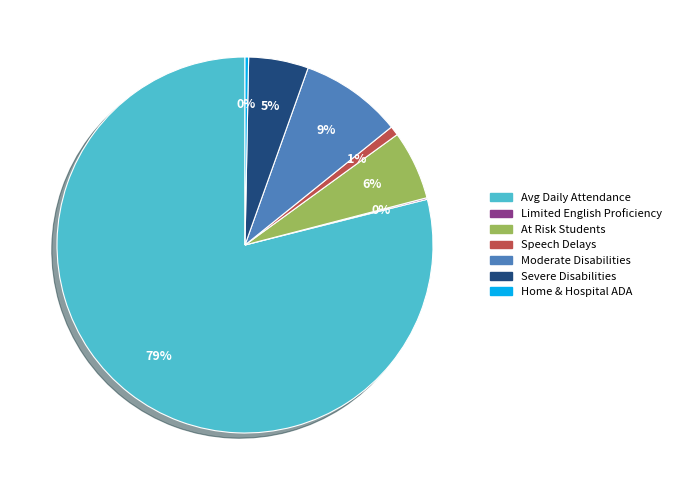

True or false: Avg Daily Attendance accounts for 79% of the total.

True